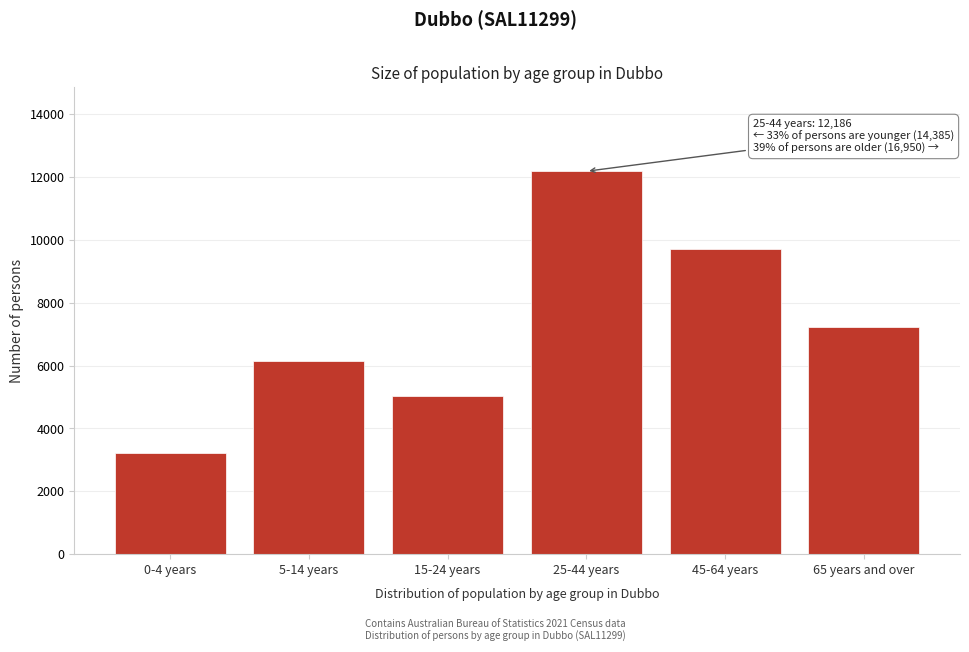

Reading left to right, extract all data points from this chart.

3214	6138	5033	12186	9712	7238